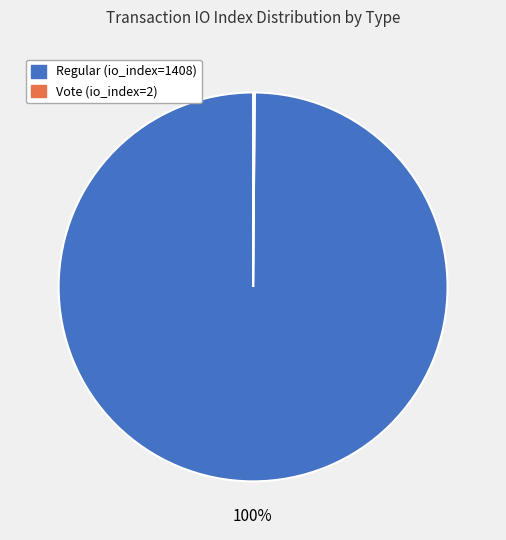

Does Regular (io_index=1408) represent more than half of the total?

Yes